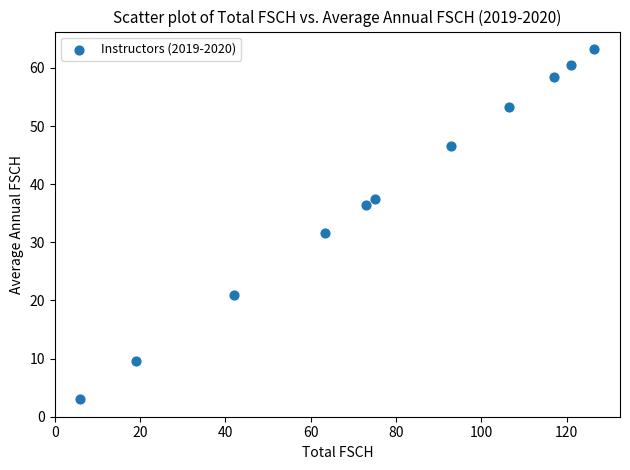

What Y value in the scatter plot is closest to 33?

31.7